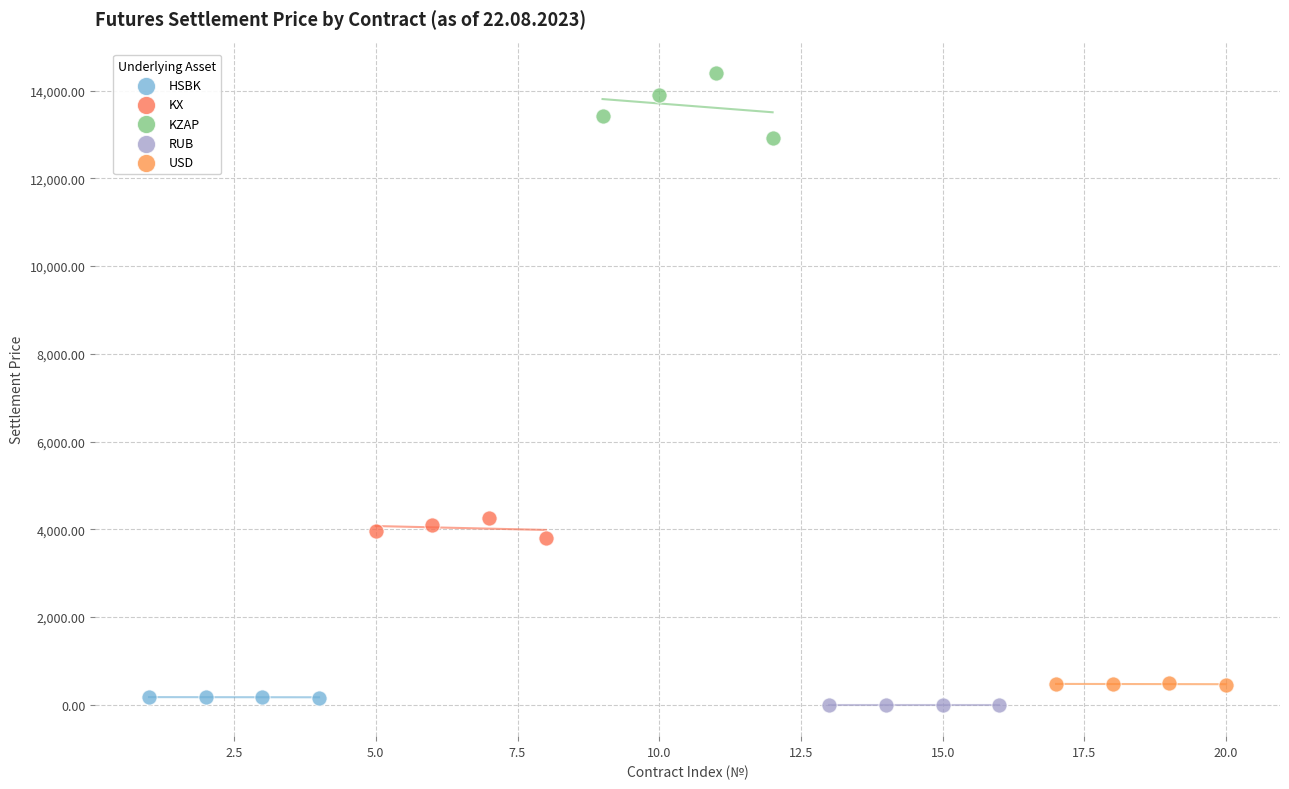

Which series has the largest Y range (max minus min)?

KZAP